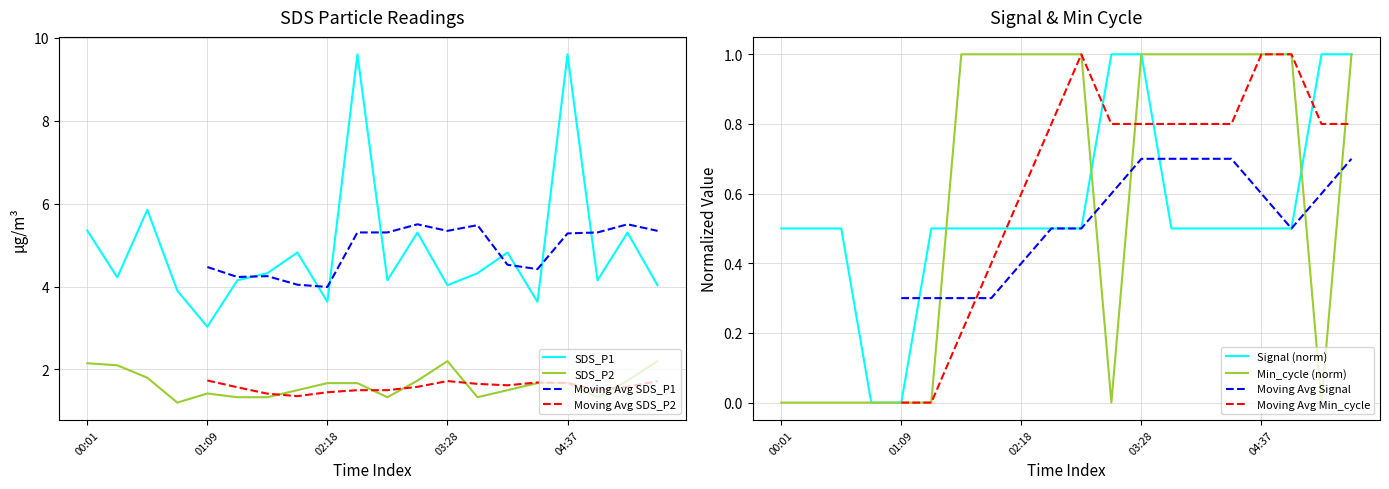

Where do Min_cycle and Signal first cross each other?

01:26 and 01:44